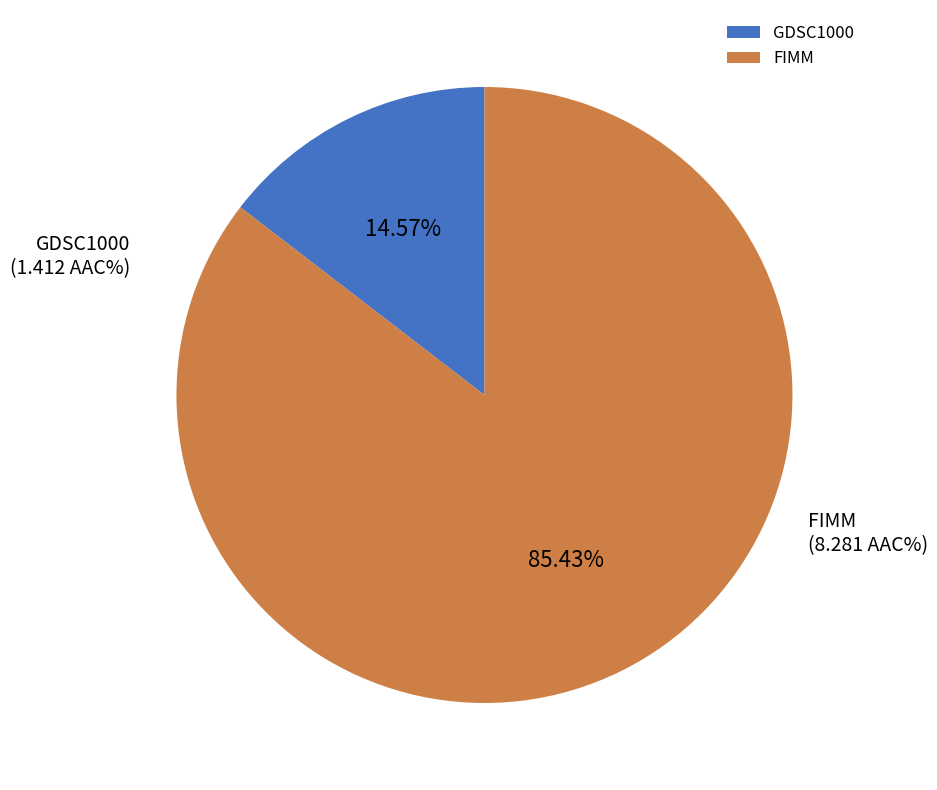

To the nearest percent, what is the difference between the GDSC1000 and FIMM slice percentages?

71%